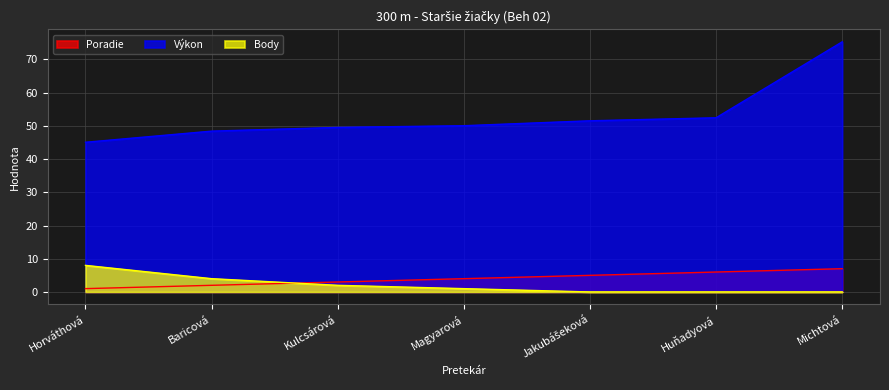

True or false: Výkon and Body intersect in this chart.

False